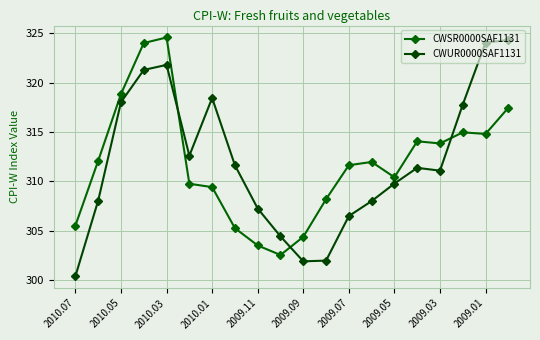

Count the number of data series in this chart.

2